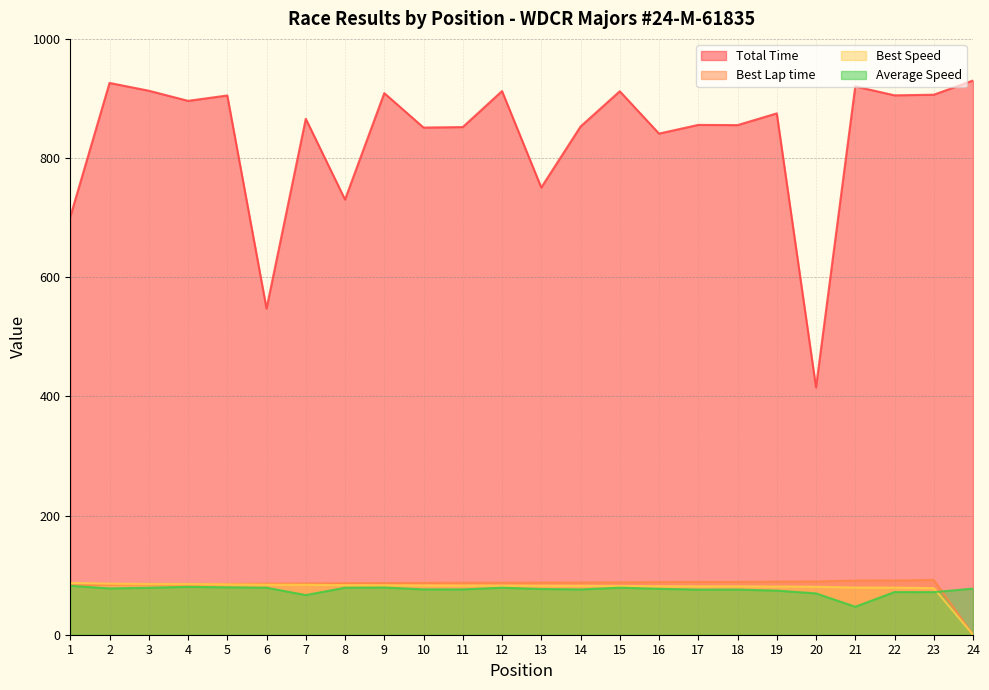

Reading right to left, what are all the values shown in this chart?

Total Time: 24=930.1	23=906.3	22=905.3	21=920.3	20=415.2	19=875.0	18=855.3	17=855.7	16=841.1	15=912.1	14=852.9	13=750.5	12=912.4	11=852.0	10=851.2	9=909.0	8=730.3	7=865.9	6=547.4	5=905.0	4=896.0	3=913.0	2=926.1	1=701.4
Best Lap time: 24=0.0	23=92.0	22=91.0	21=90.9	20=89.5	19=89.1	18=88.6	17=88.6	16=88.4	15=87.9	14=87.6	13=87.5	12=87.2	11=87.2	10=87.0	9=86.7	8=86.5	7=85.9	6=85.8	5=85.1	4=84.6	3=84.5	2=84.1	1=82.8
Best Speed: 24=0.0	23=78.3	22=79.1	21=79.2	20=80.5	19=80.8	18=81.3	17=81.3	16=81.4	15=81.9	14=82.2	13=82.3	12=82.5	11=82.6	10=82.8	9=83.1	8=83.2	7=83.8	6=84.0	5=84.6	4=85.1	3=85.2	2=85.6	1=86.9
Average Speed: 24=77.4	23=71.5	22=71.6	21=46.9	20=69.4	19=74.1	18=75.8	17=75.7	16=77.0	15=78.9	14=76.0	13=76.7	12=78.9	11=76.1	10=76.1	9=79.2	8=78.9	7=66.5	6=78.9	5=79.6	4=80.4	3=78.9	2=77.7	1=82.1